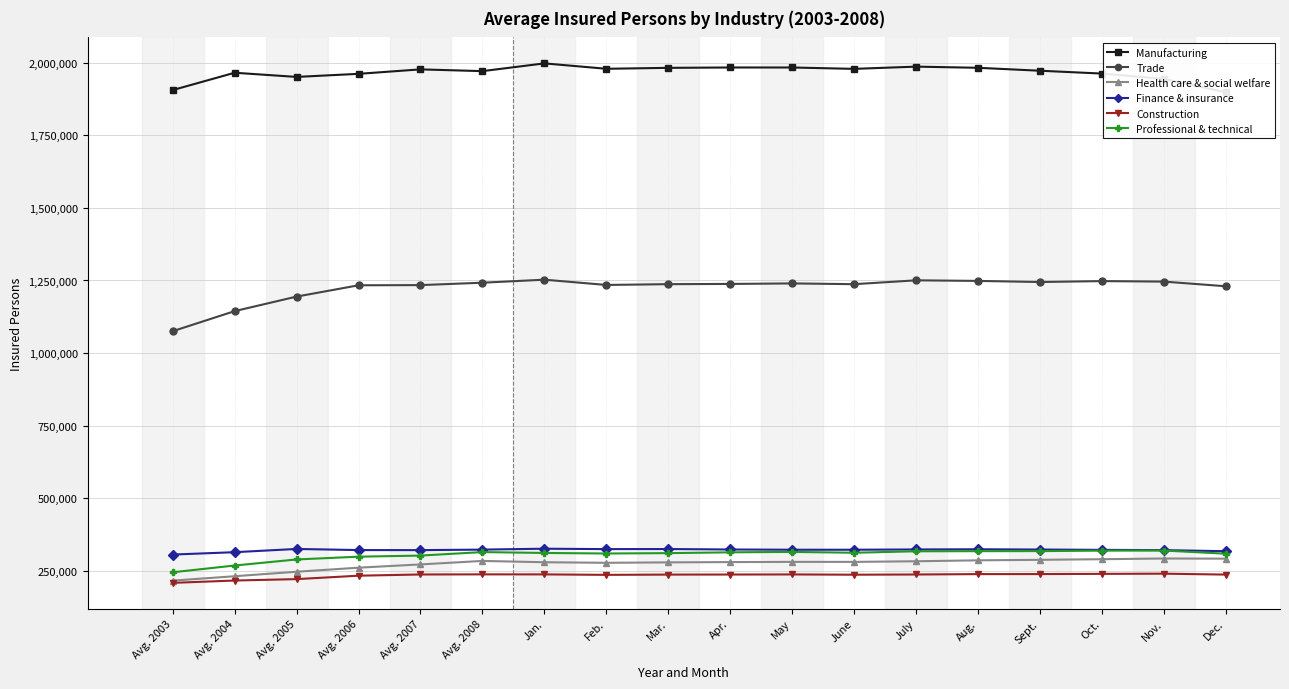

True or false: Professional & technical and Manufacturing cross at least once.

False